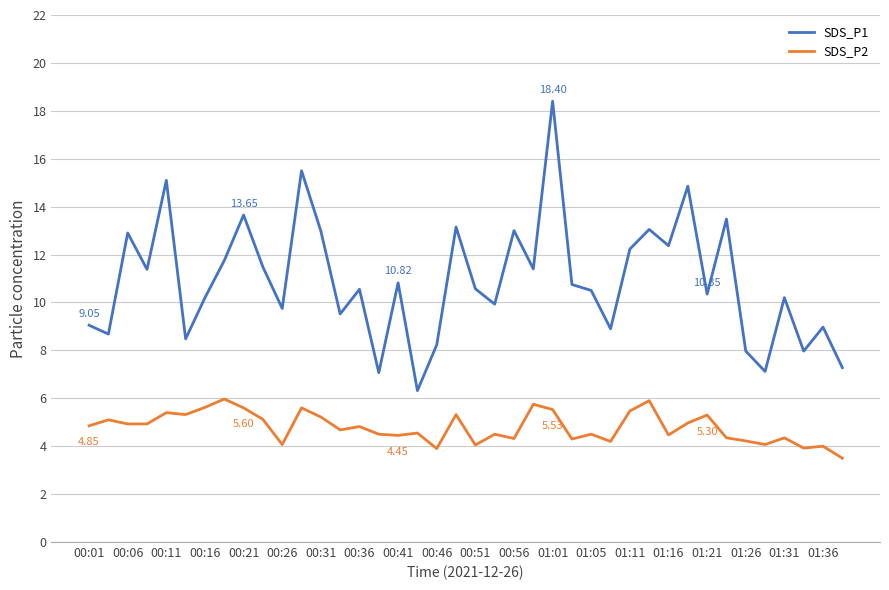

True or false: SDS_P1 and SDS_P2 intersect in this chart.

False